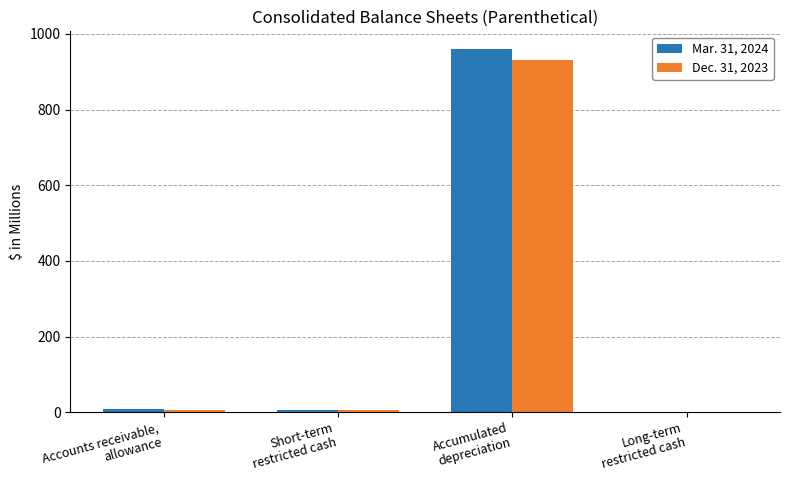

What is the highest value of the Mar. 31, 2024 series?

958.8